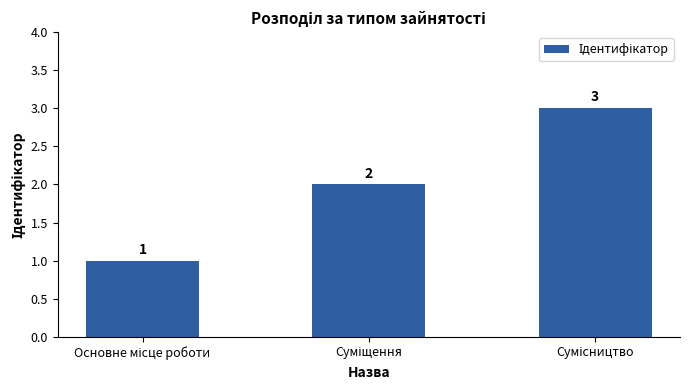

How many data points does each series have?

3